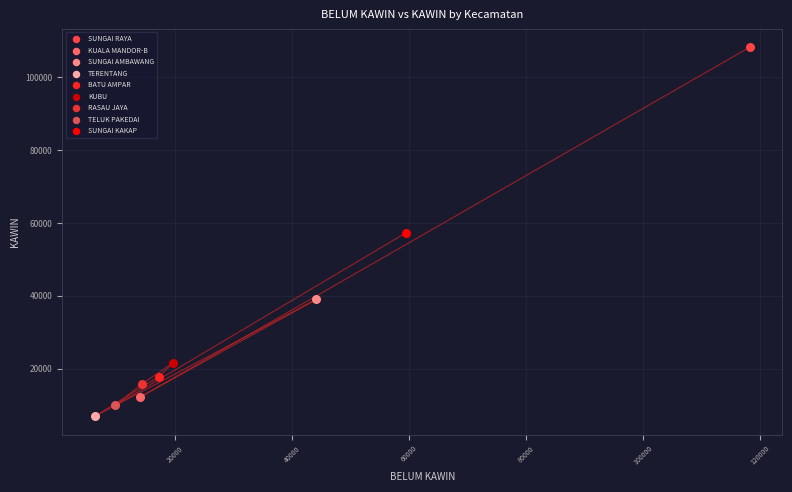

Which series contains the lowest Y value?

TERENTANG